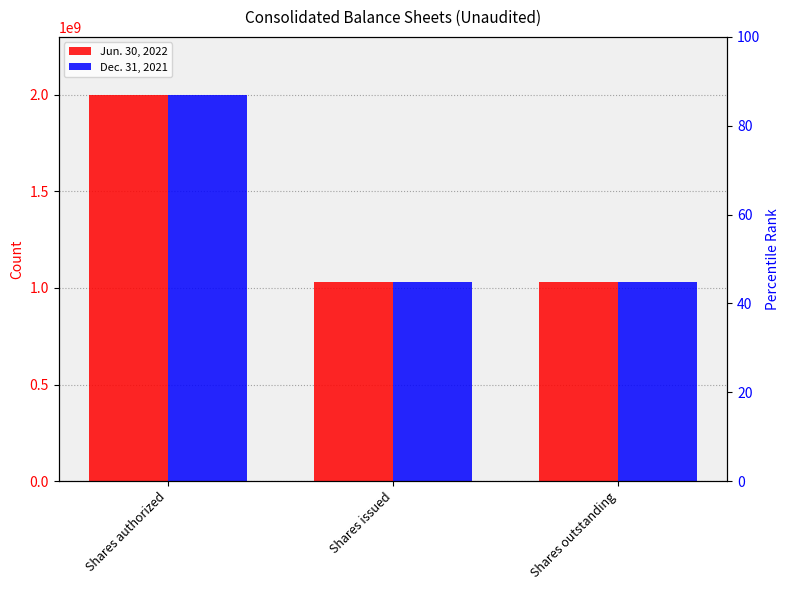

At which category is the sum across all series the highest?

Shares authorized